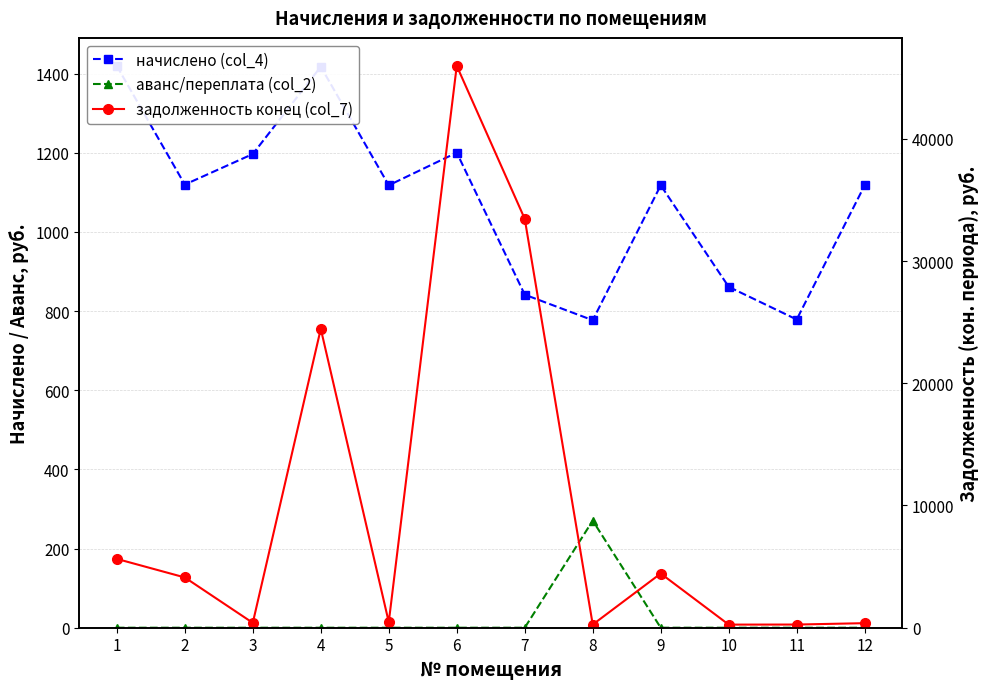

At which label is аванс/переплата (col_2) closest to 135?

1